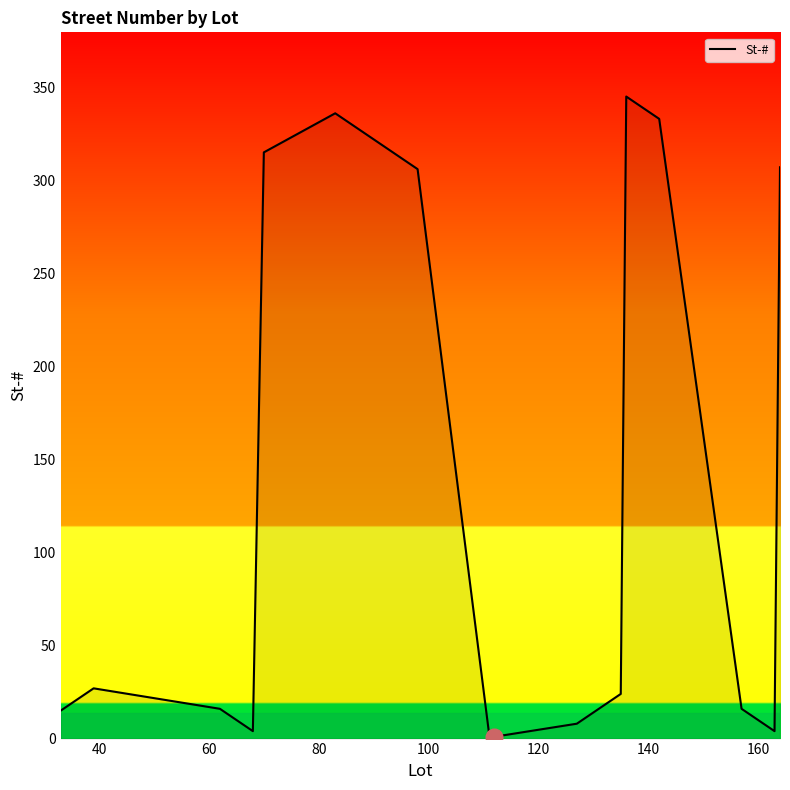

What is the maximum value shown in the chart?

345